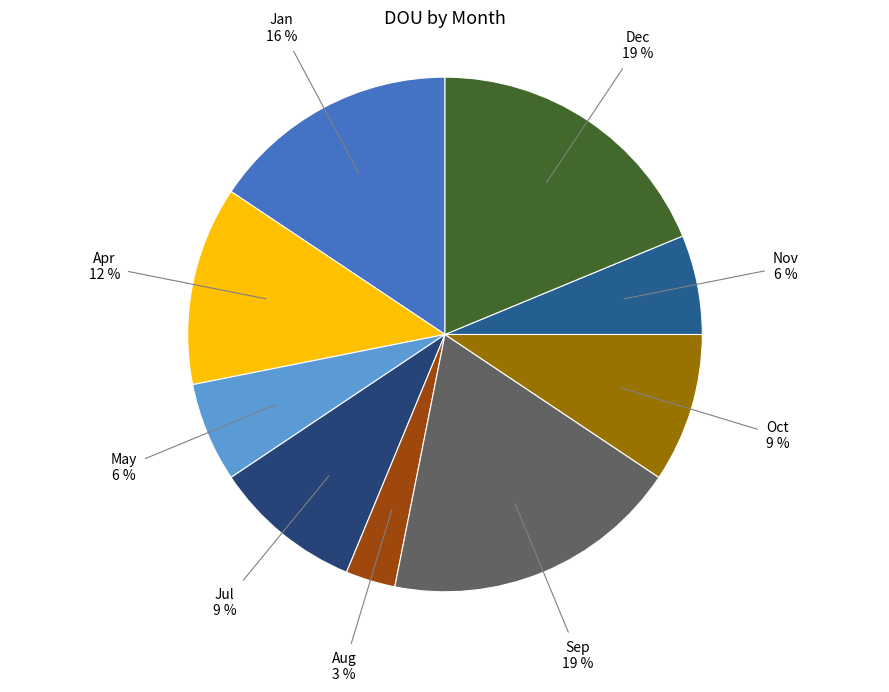

What is the smallest slice in the pie chart?

Aug